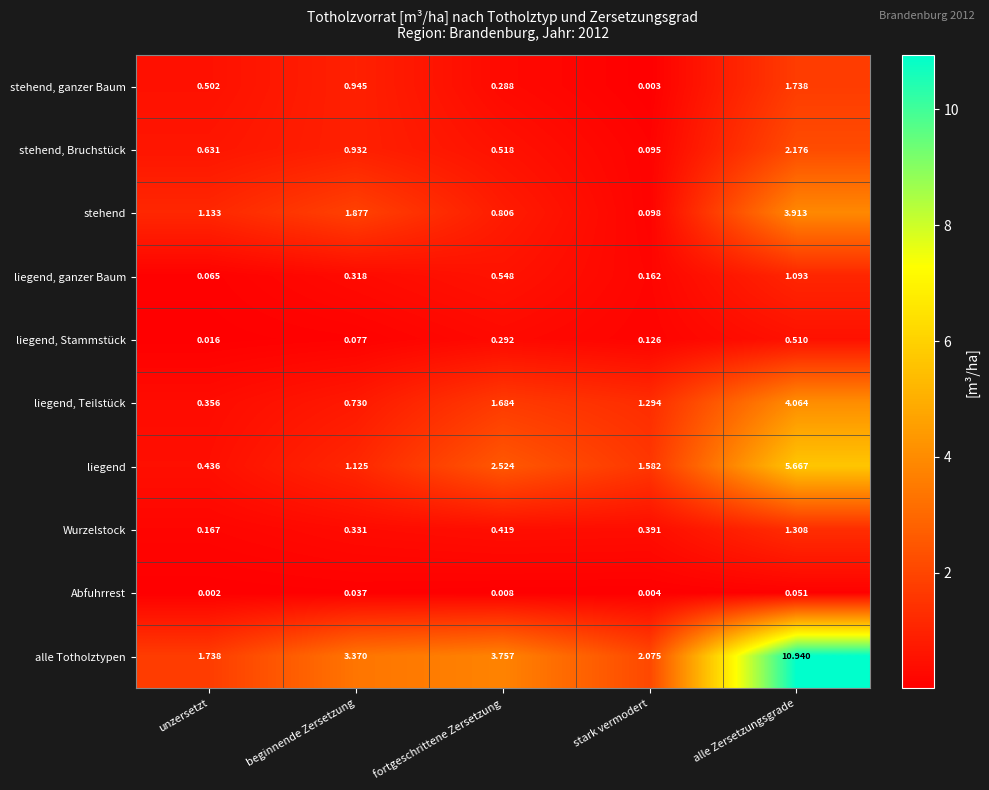

Count the number of categories in the chart.

5